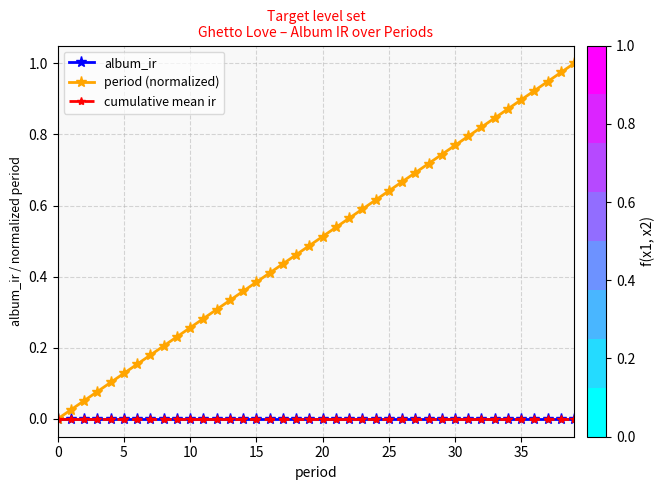

True or false: period (normalized) and cumulative mean ir cross at least once.

False